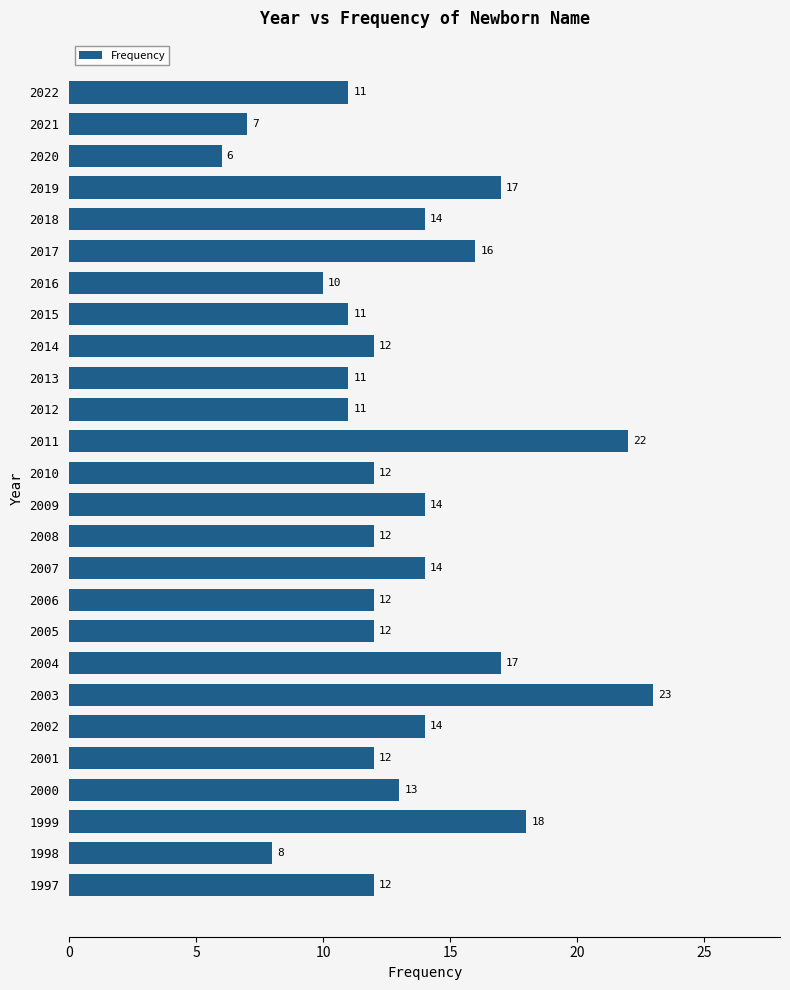

What is the average value?

13